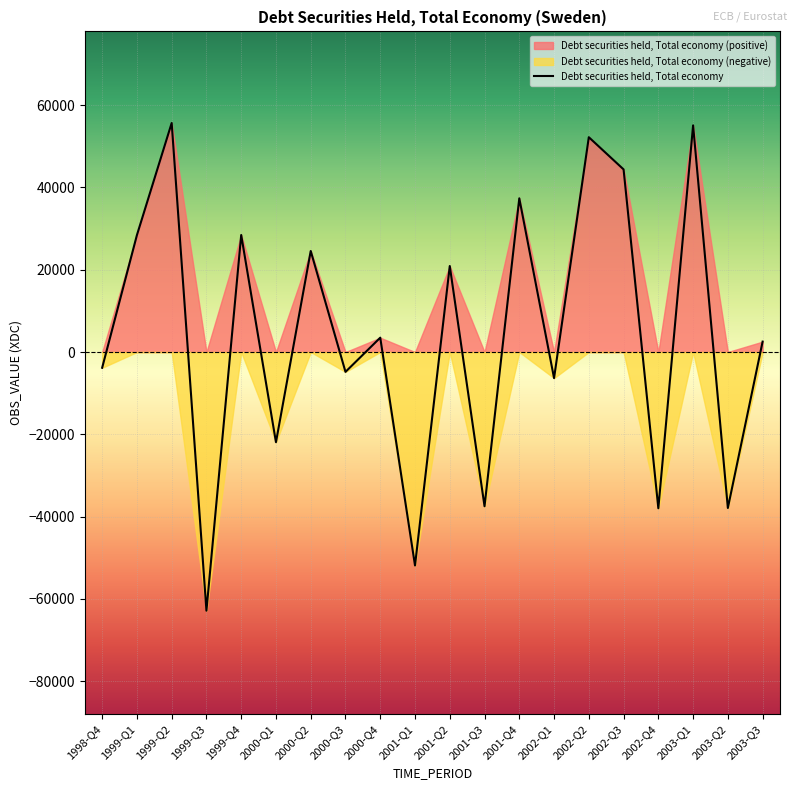

Reading left to right, extract all data points from this chart.

-3827	28425	55668	-62873	28443	-21921	24556	-4823	3488	-51881	20903	-37488	37359	-6341	52218	44391	-37974	55090	-37908	2530